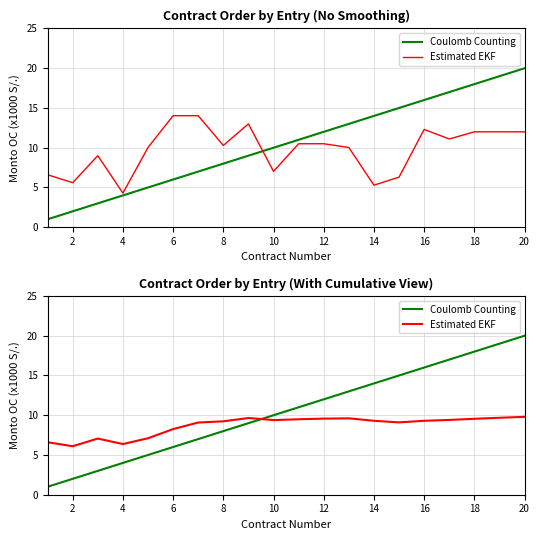

Between 8 and 20, which is larger?

20